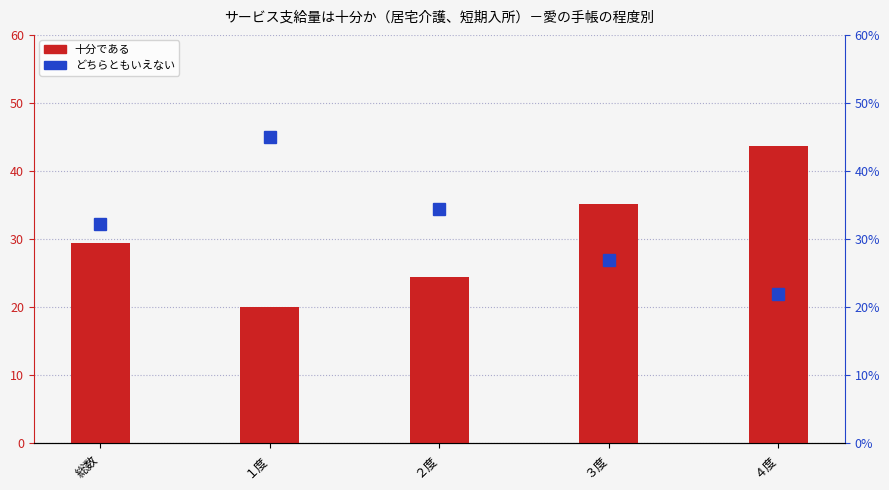

At which category is the sum across all series the highest?

４度